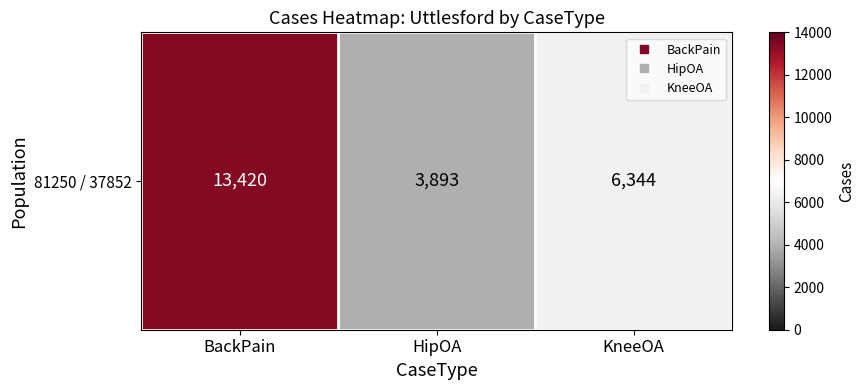

List the labels in order of value, smallest first.

HipOA, KneeOA, BackPain